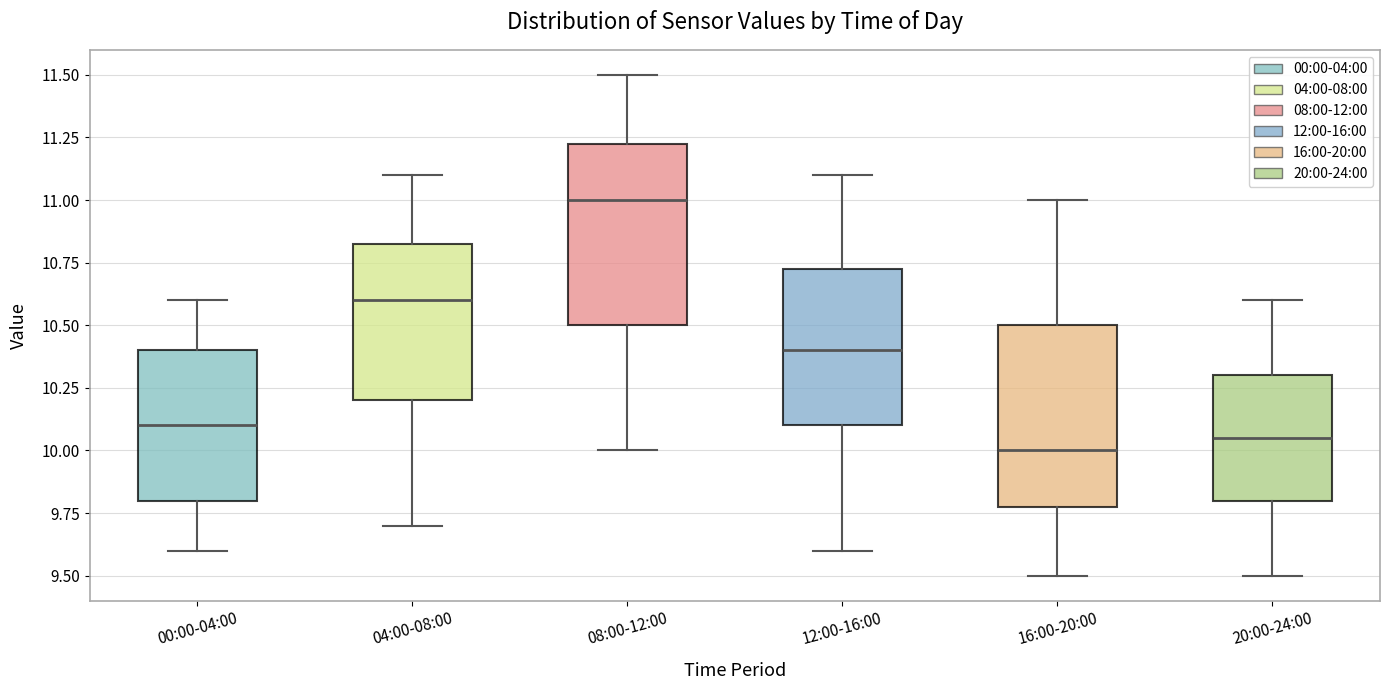

Reading left to right, read every box against the y-axis: the position of its median line, the range the box covers, and the ends of its whiskers. The values are not printed on the chart, so give them approximately, as read against the axis.

00:00-04:00: median 10.10, box 9.80 to 10.40, whiskers 9.60 to 10.60
04:00-08:00: median 10.60, box 10.20 to 10.85, whiskers 9.70 to 11.10
08:00-12:00: median 11.00, box 10.50 to 11.25, whiskers 10.00 to 11.50
12:00-16:00: median 10.40, box 10.10 to 10.75, whiskers 9.60 to 11.10
16:00-20:00: median 10.00, box 9.80 to 10.50, whiskers 9.50 to 11.00
20:00-24:00: median 10.05, box 9.80 to 10.30, whiskers 9.50 to 10.60